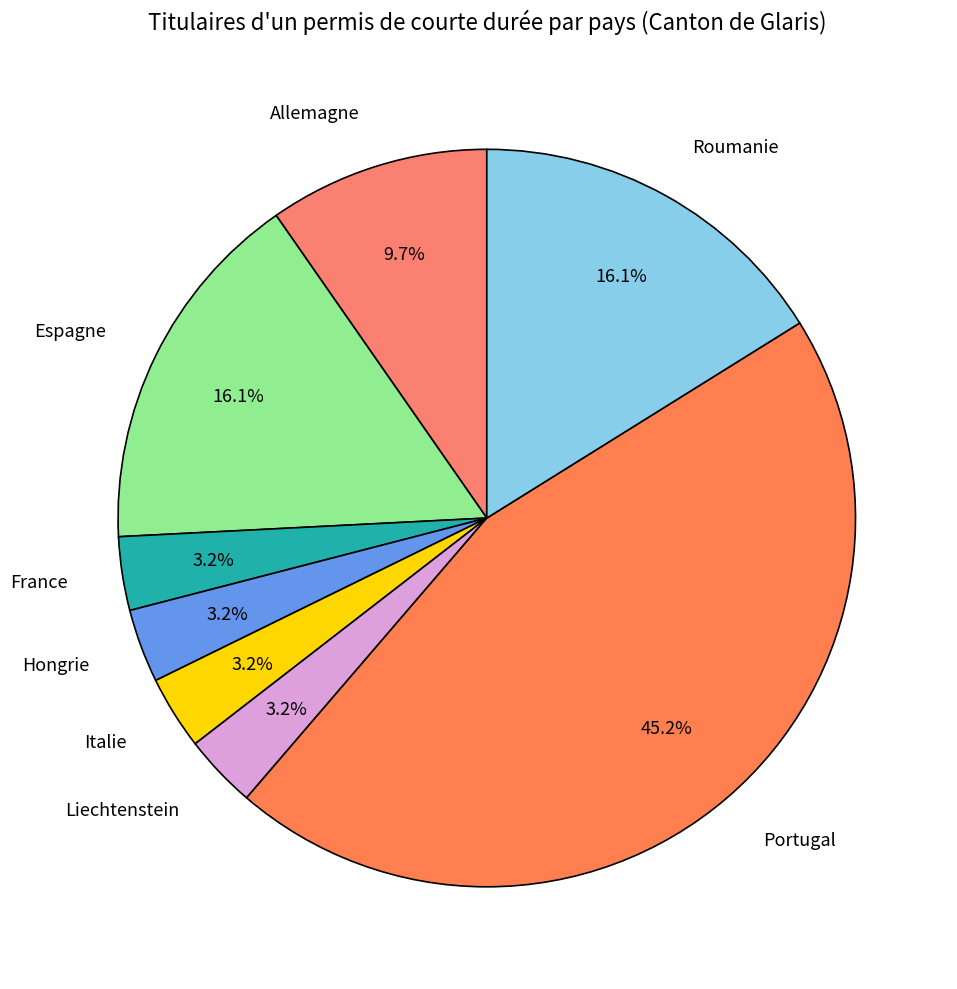

What portion of the pie excludes Espagne?

83.9%